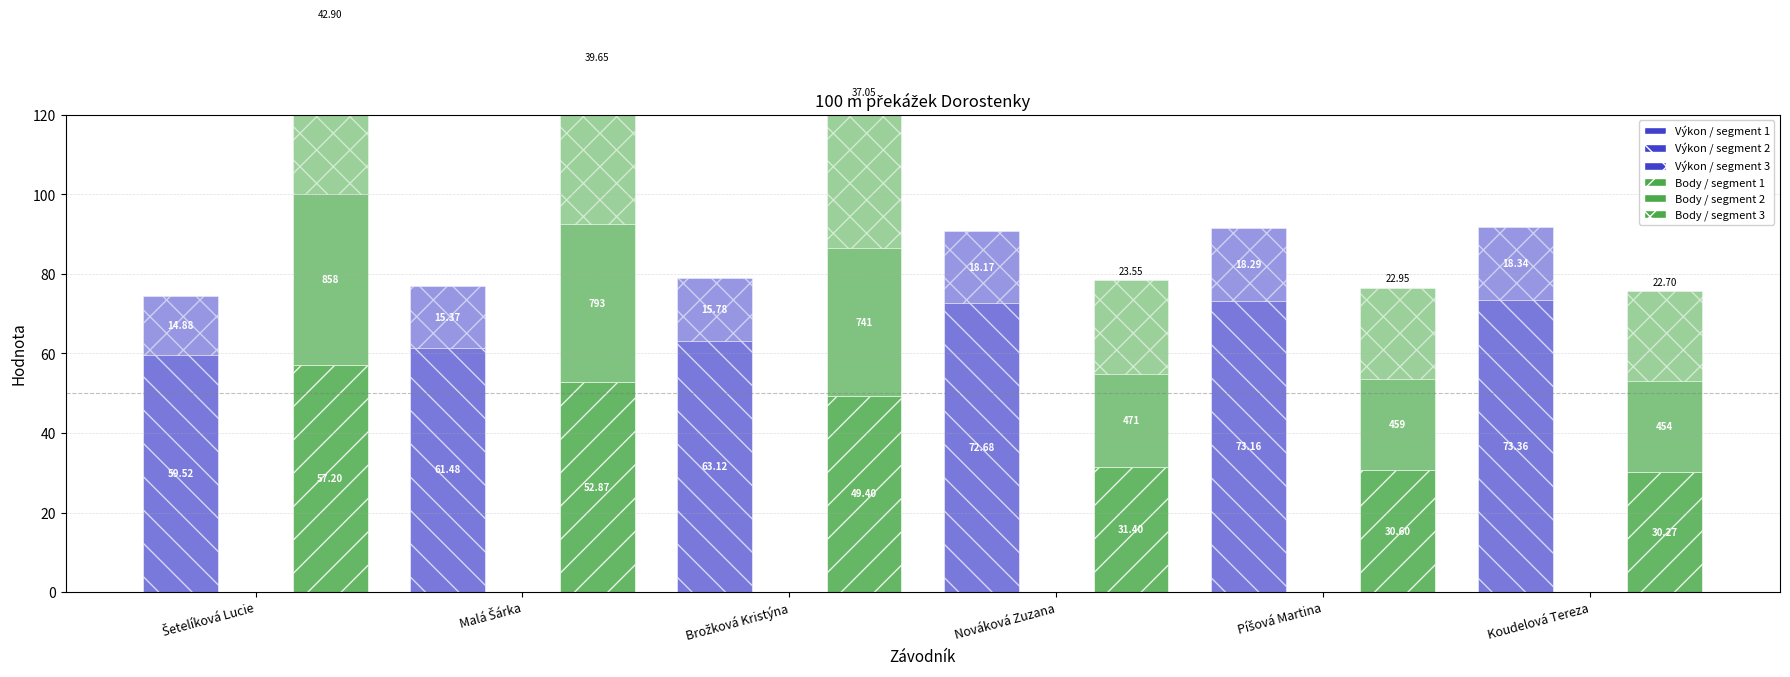

Which label corresponds to the smallest value in the chart?

Šetelíková Lucie